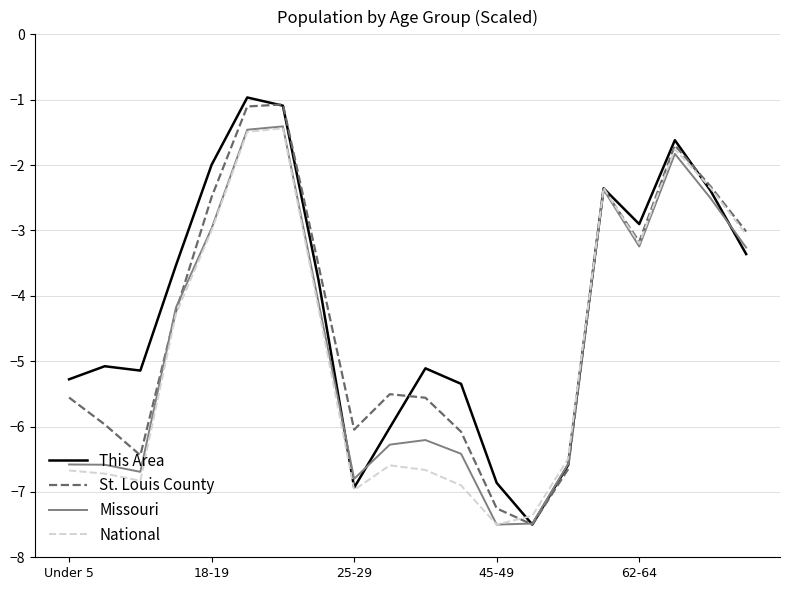

What is the average value of the This Area series?

-4.2